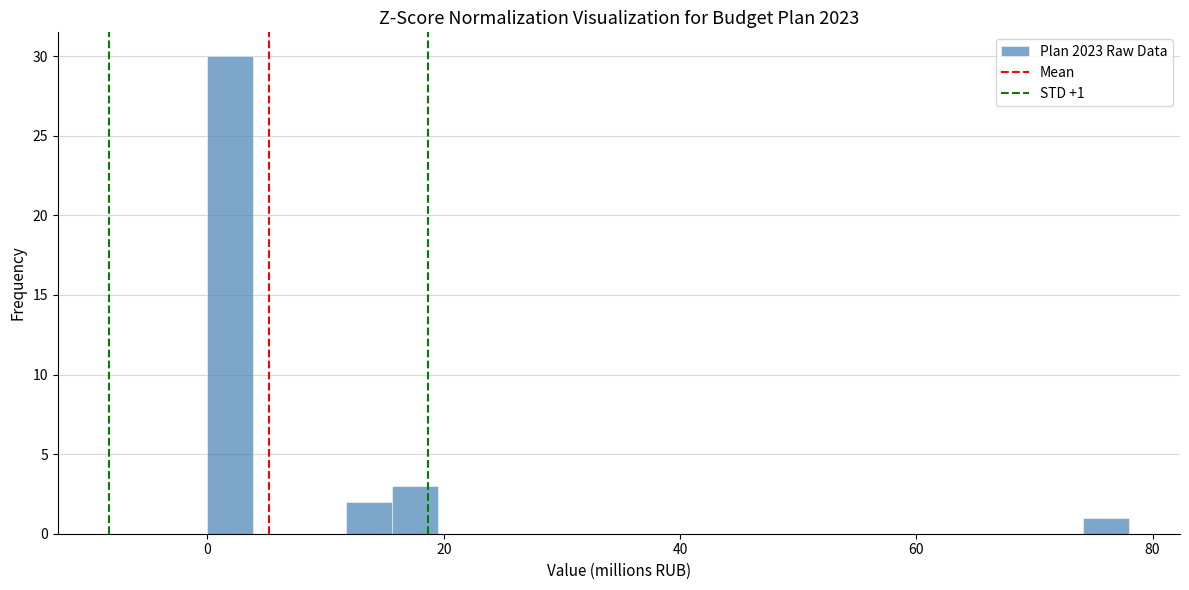

Around what value on the x-axis is the tallest bar? Give the approximate position of its centre, as read against the axis.

2